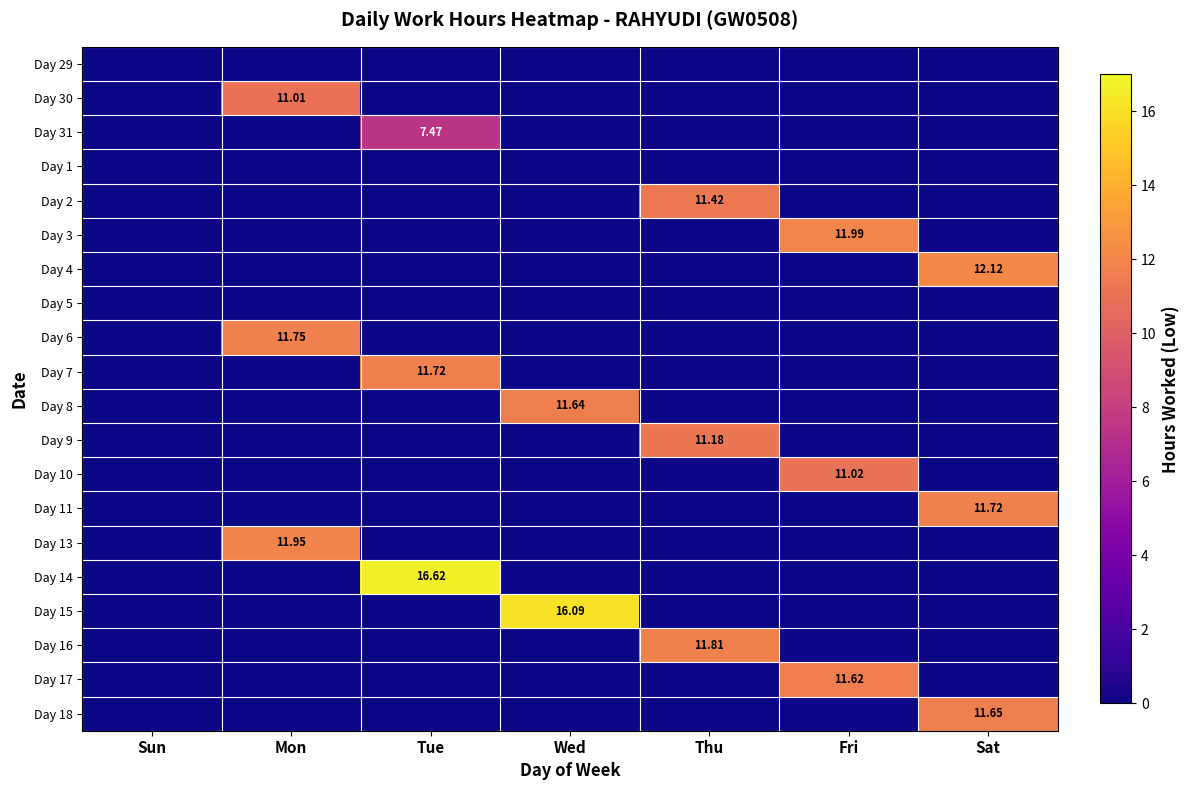

True or false: Day 9 has a value of 3.6 at Sat.

False